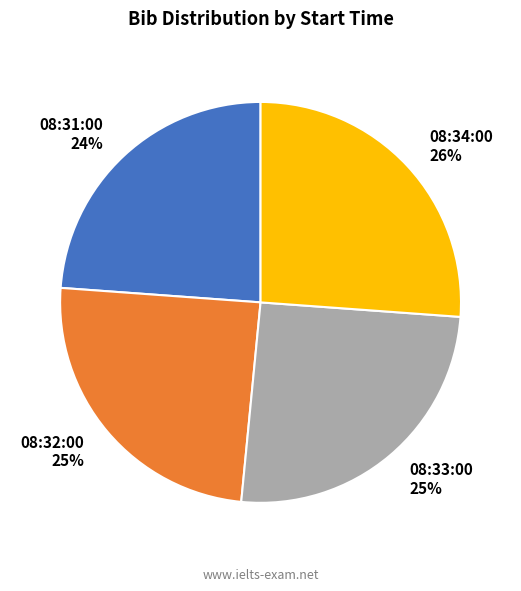

How many slices are in this pie chart?

4